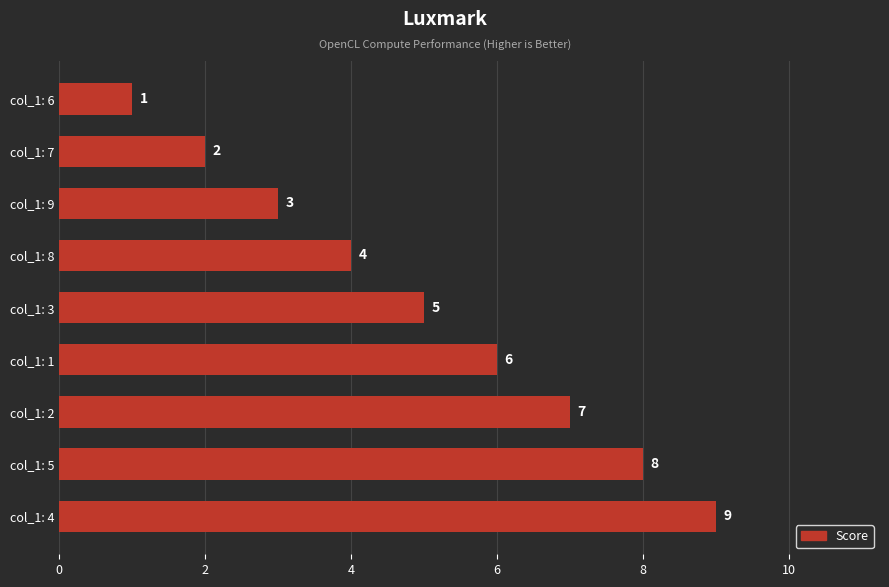

Between col_1: 6 and col_1: 7, which is larger?

col_1: 7